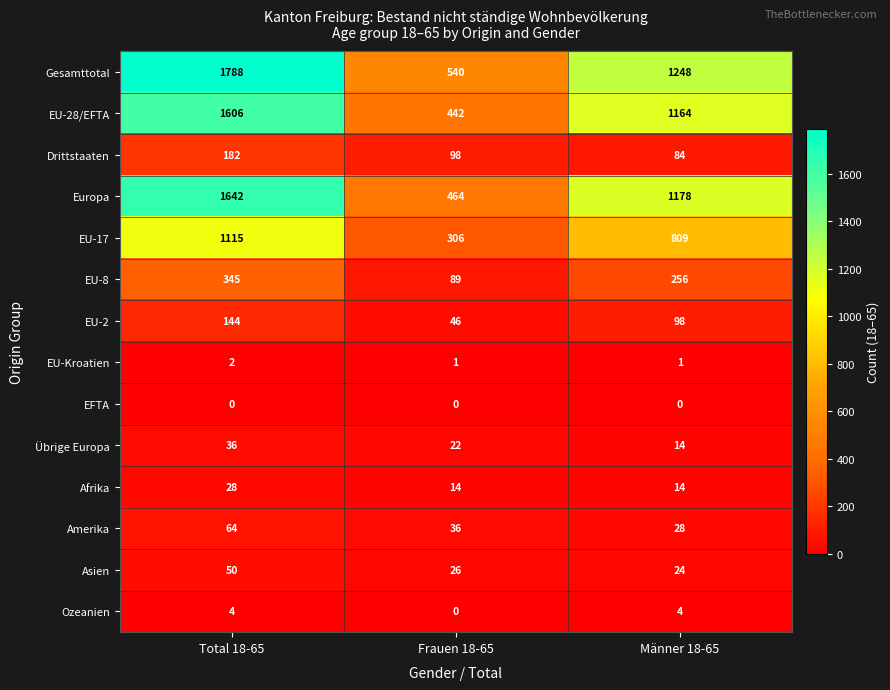

How many EU-28/EFTA values are between 442 and 1606?

3